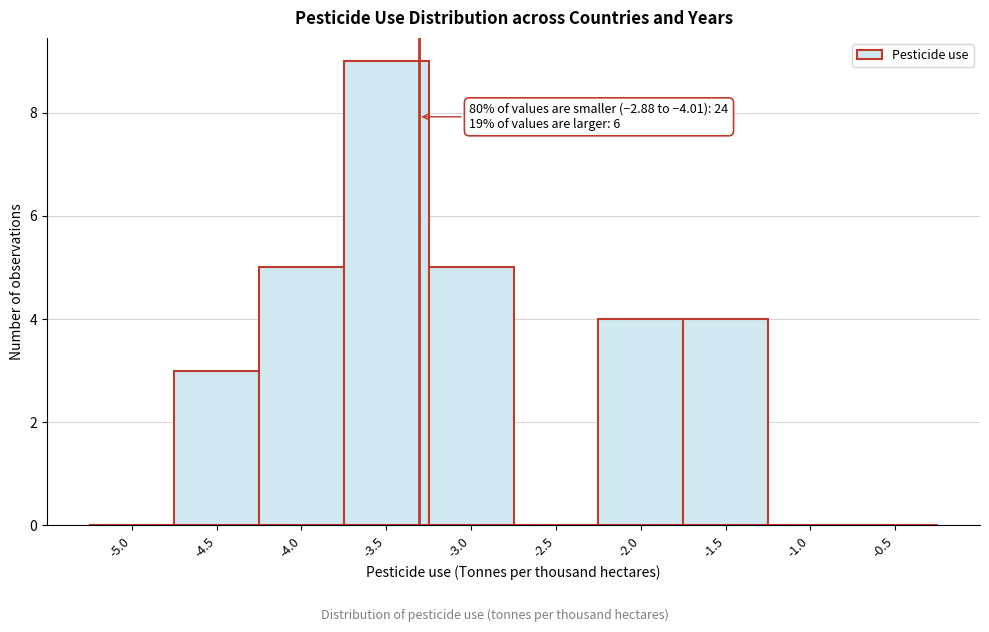

Reading left to right, what are all the values shown in this chart?

-5.0=0	-4.5=3	-4.0=5	-3.5=9	-3.0=5	-2.5=0	-2.0=4	-1.5=4	-1.0=0	-0.5=0